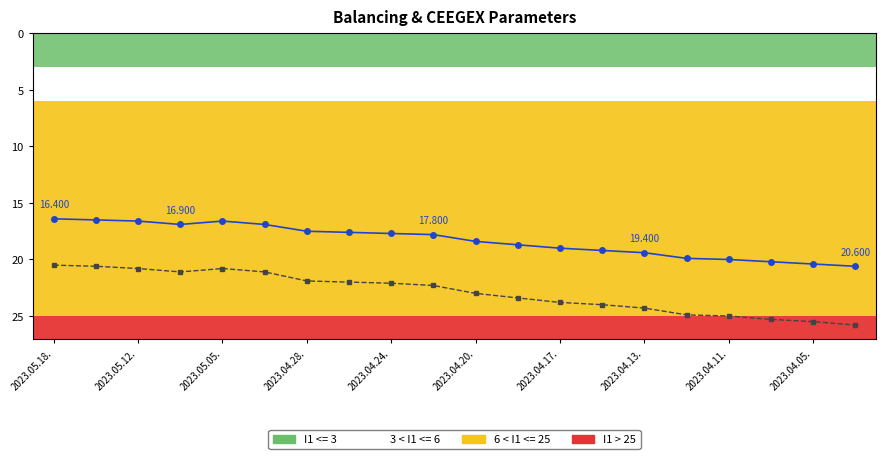

Does the chart have visible grid lines?

No